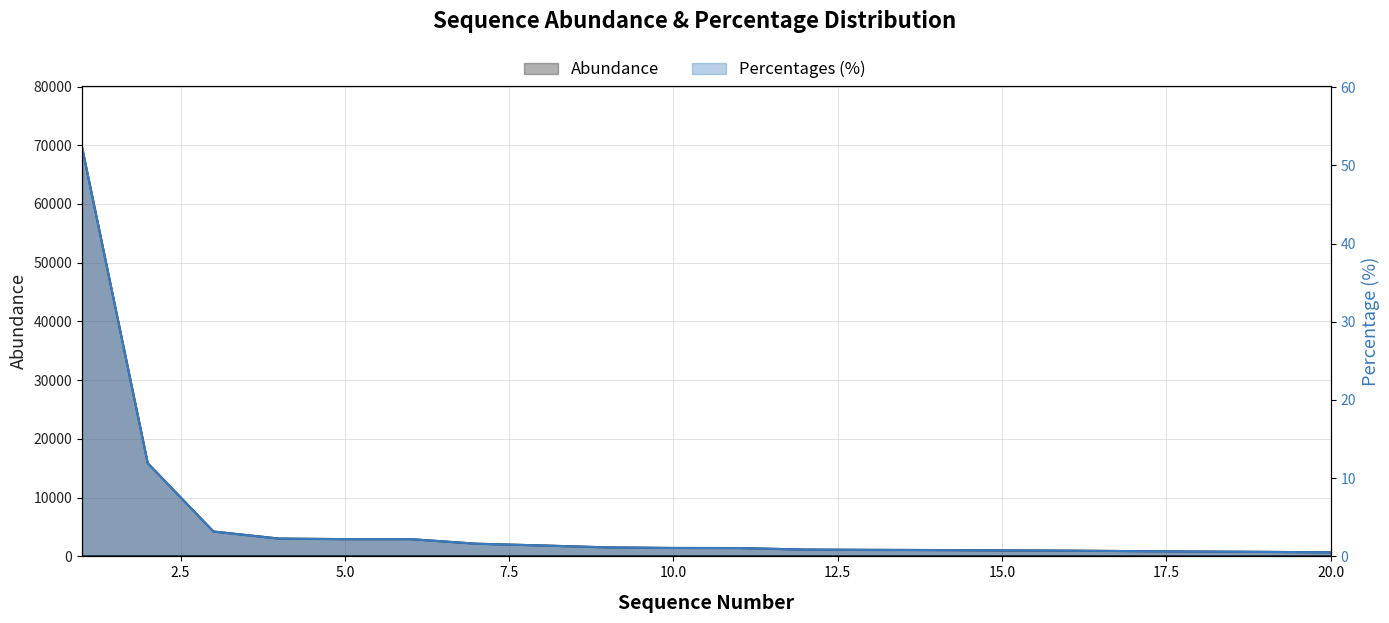

List the series in order of their peak value, lowest first.

Percentages, Abundance